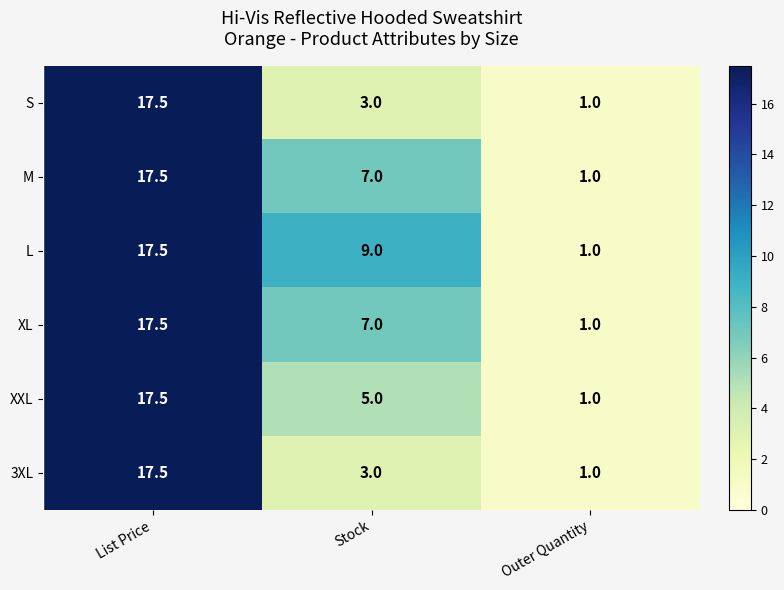

Which series changed the most between Stock and Outer Quantity?

L